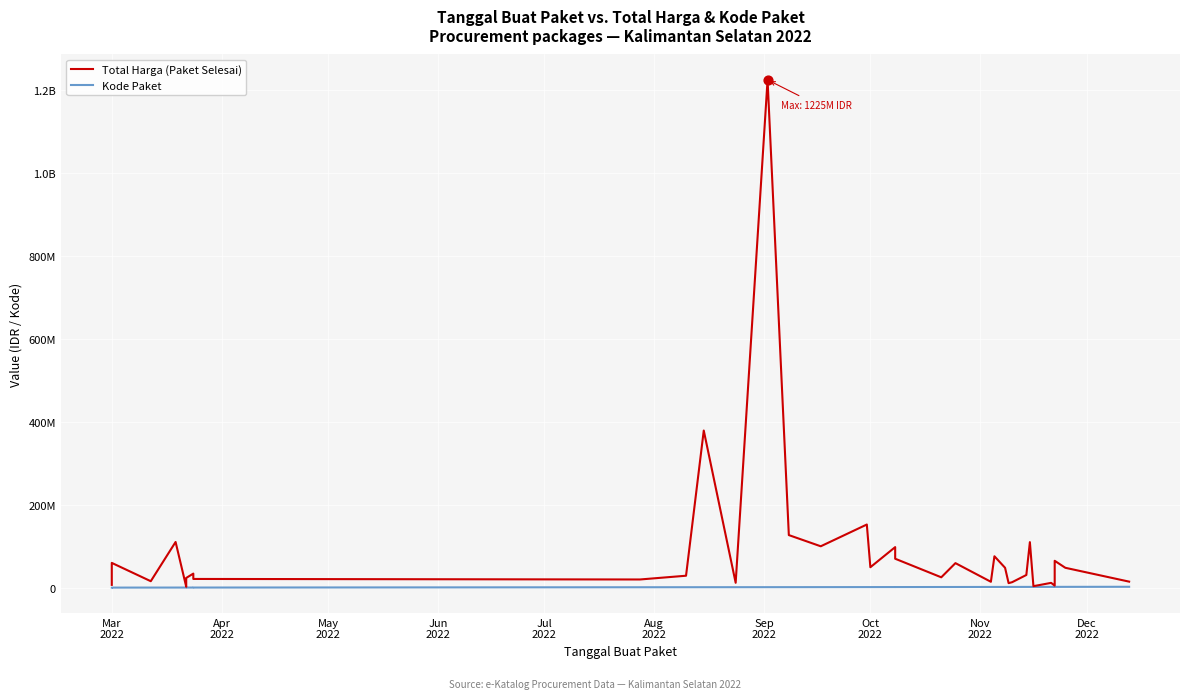

At how many categories does at least one series exceed 103605140?

6